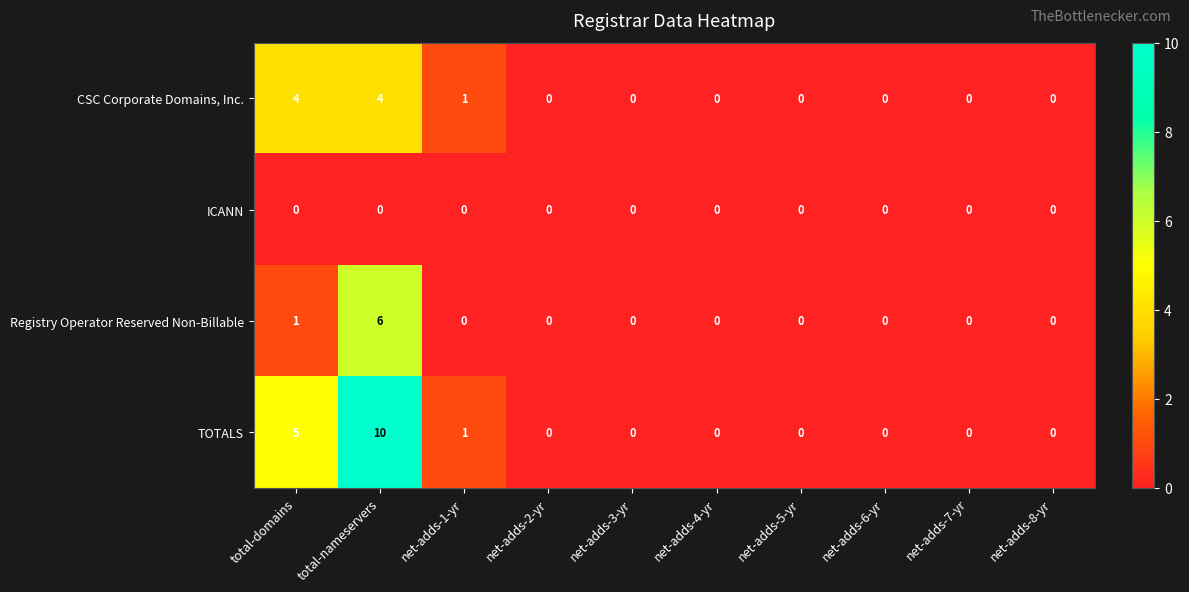

Which category has the highest value in the Registry Operator Reserved Non-Billable series?

total-nameservers